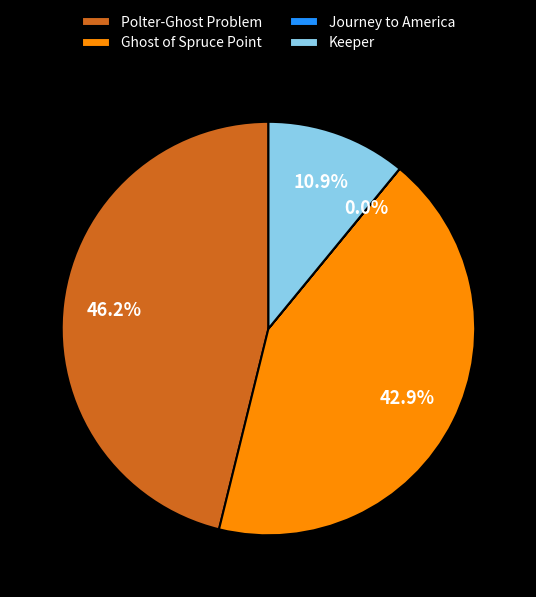

What portion of the pie excludes Polter-Ghost Problem?

53.8%